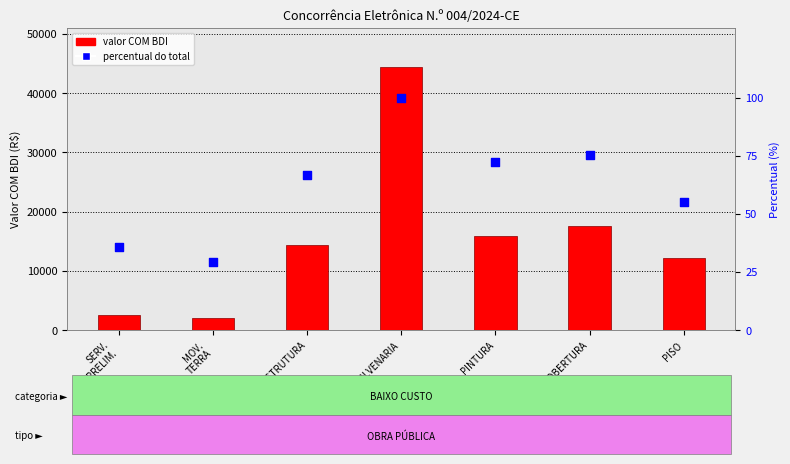

Which series contains the lowest Y value?

percentual do total